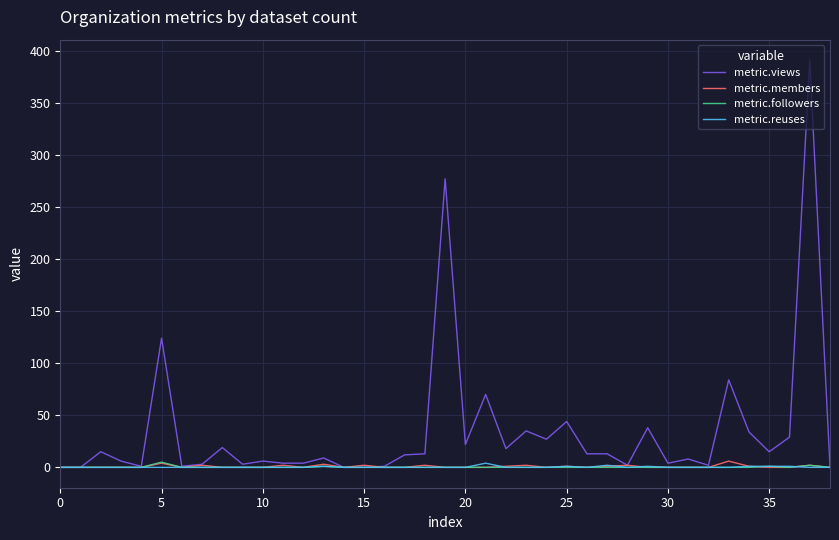

Which series has the largest range (max minus min)?

metric.views